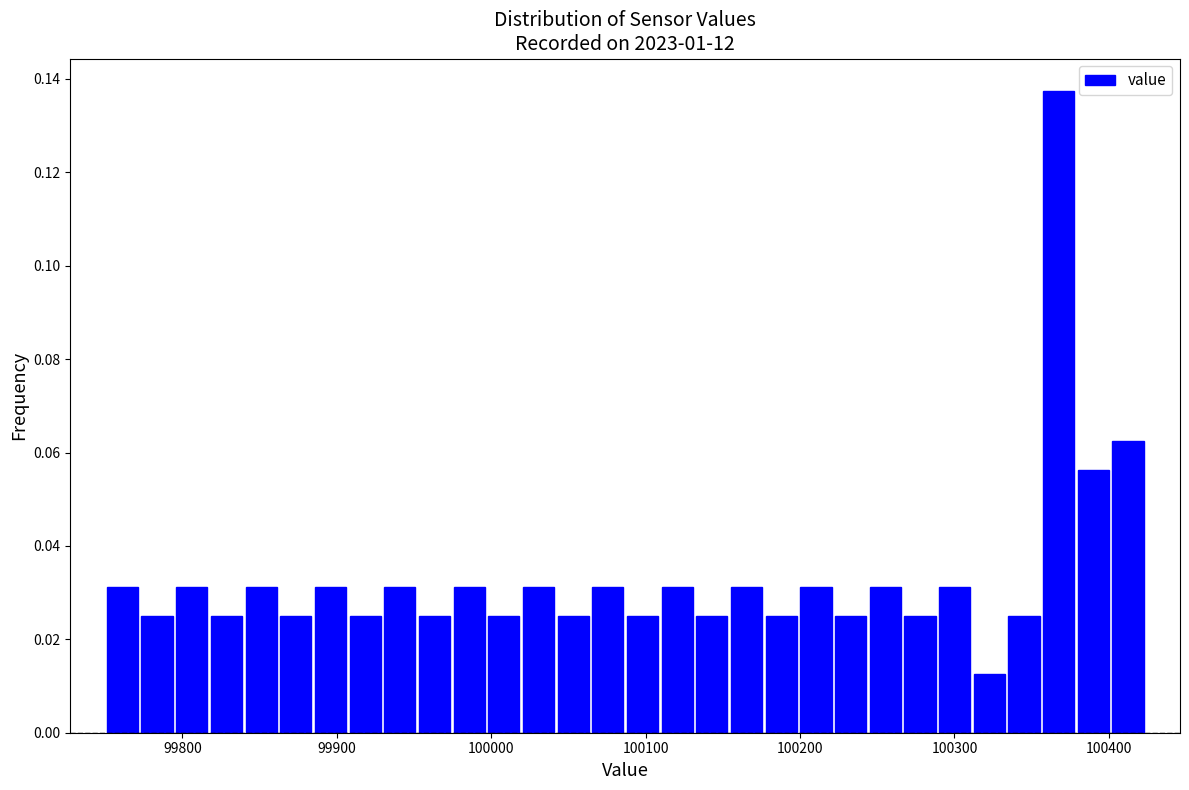

Around what value on the x-axis is the tallest bar? Give the approximate position of its centre, as read against the axis.

100370